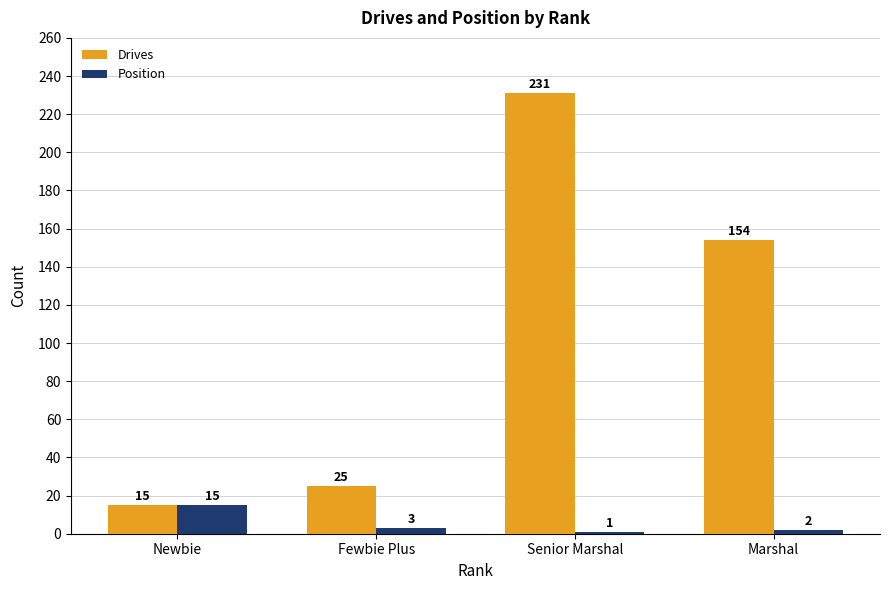

How many data points does each series have?

4